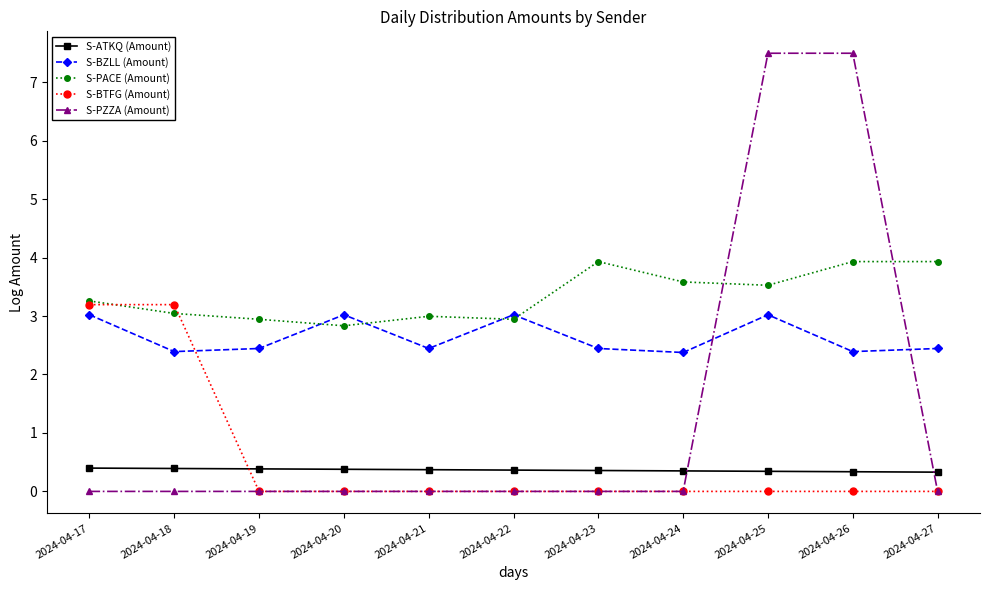

Does the chart display data point markers on the line(s)?

Yes